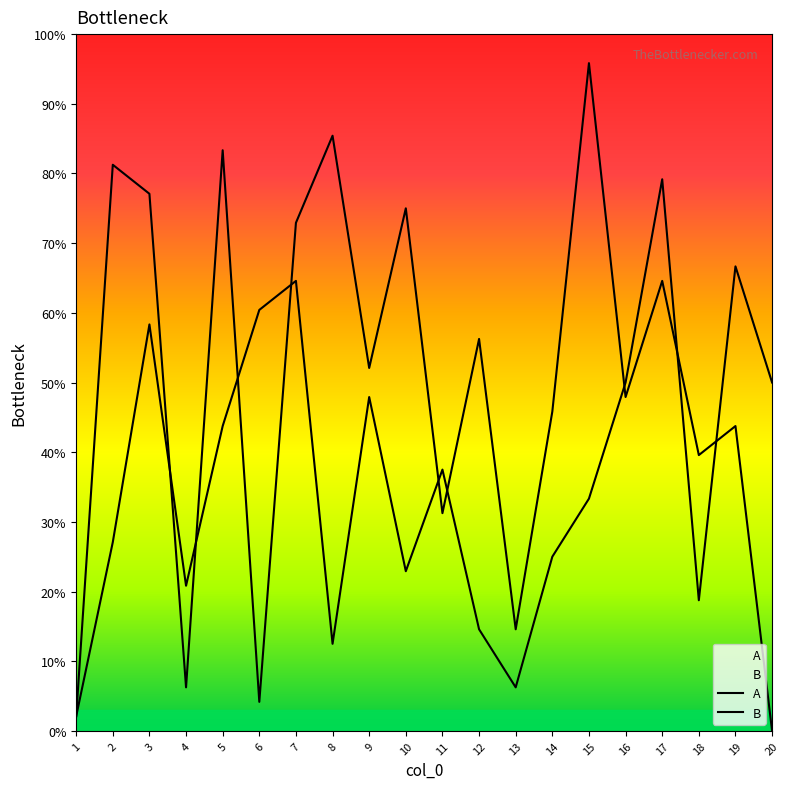

What value does the A series have at 11?

37.5